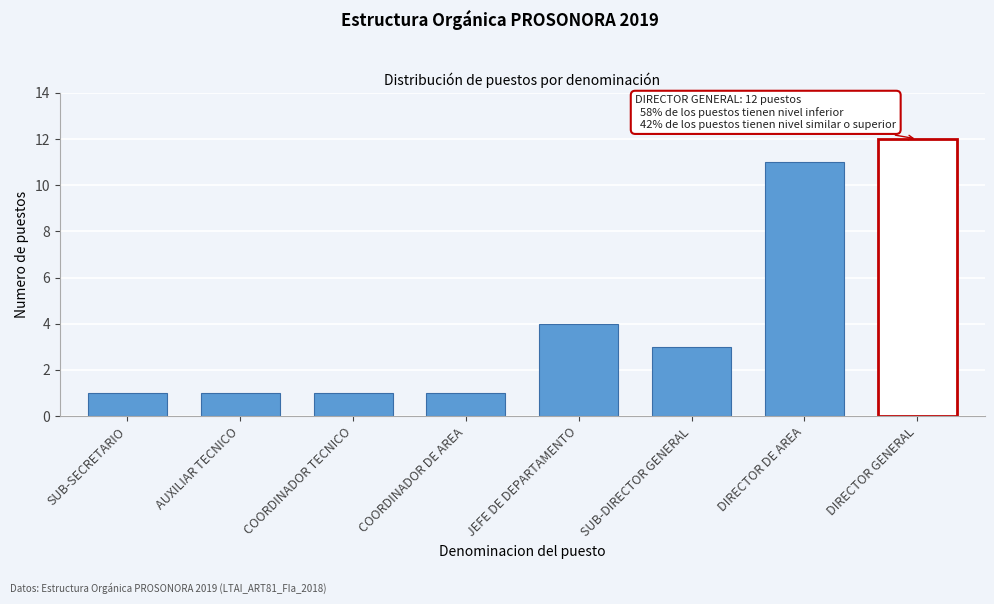

Reading right to left, transcribe all the data shown in this chart.

DIRECTOR GENERAL=12	DIRECTOR DE AREA=11	SUB-DIRECTOR GENERAL=3	JEFE DE DEPARTAMENTO=4	COORDINADOR DE AREA=1	COORDINADOR TECNICO=1	AUXILIAR TECNICO=1	SUB-SECRETARIO=1